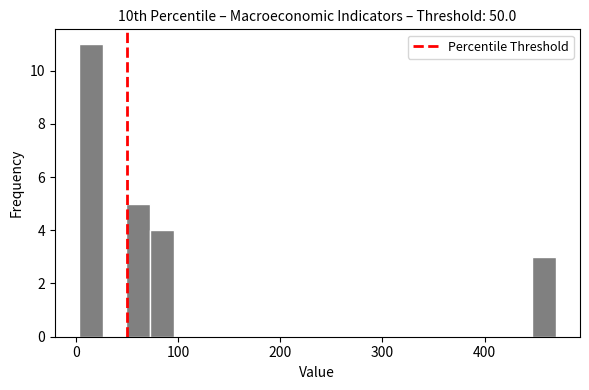

Around what value on the x-axis is the tallest bar? Give the approximate position of its centre, as read against the axis.

10